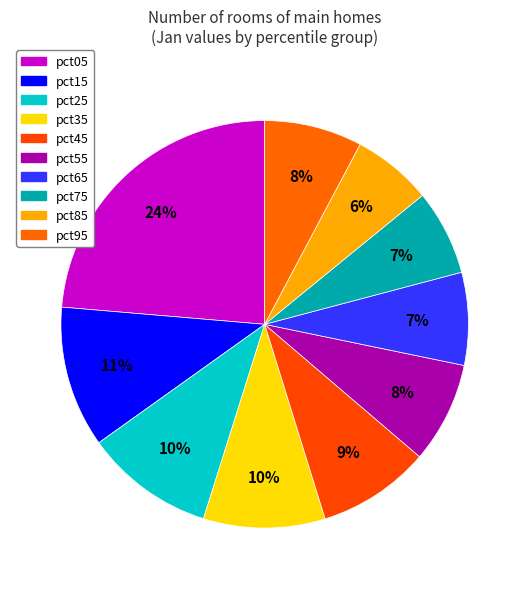

How many segments does this pie chart have?

10